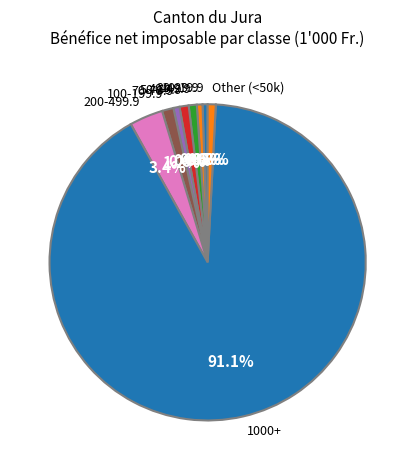

How much of the chart is everything except 20-29.9?

99.4%